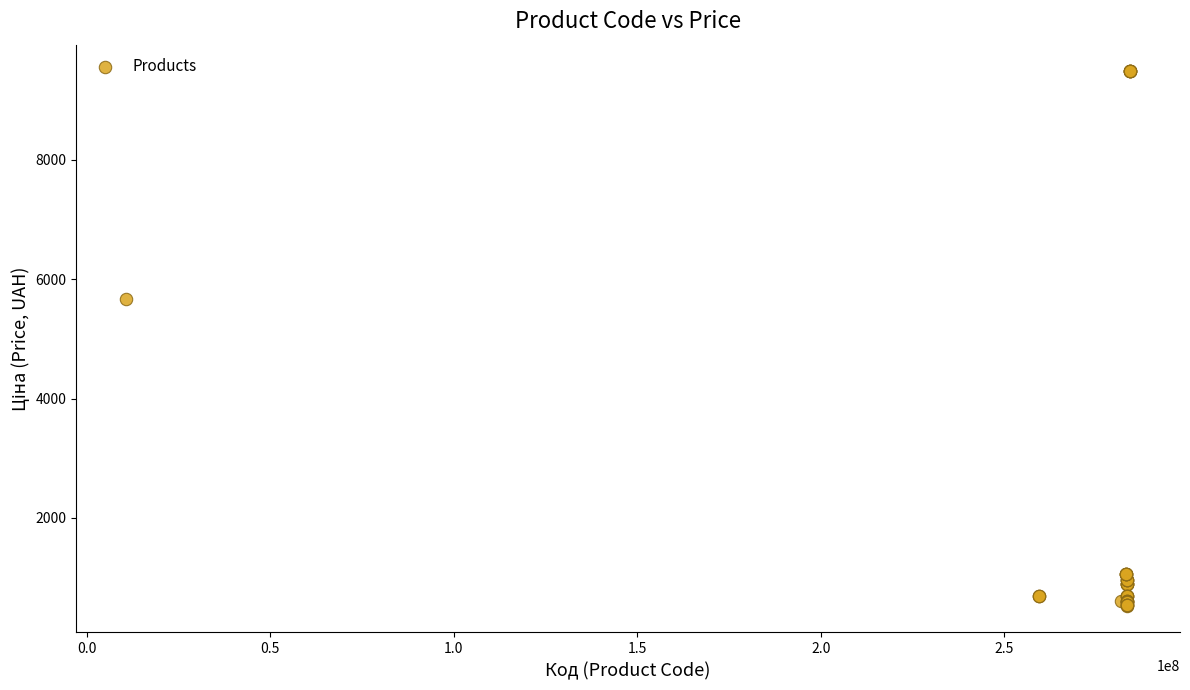

What Y value in the scatter plot is closest to 5005?

5673.8